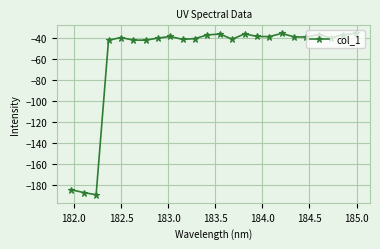

True or false: there are more than 1 points higher than both neighbors.

True